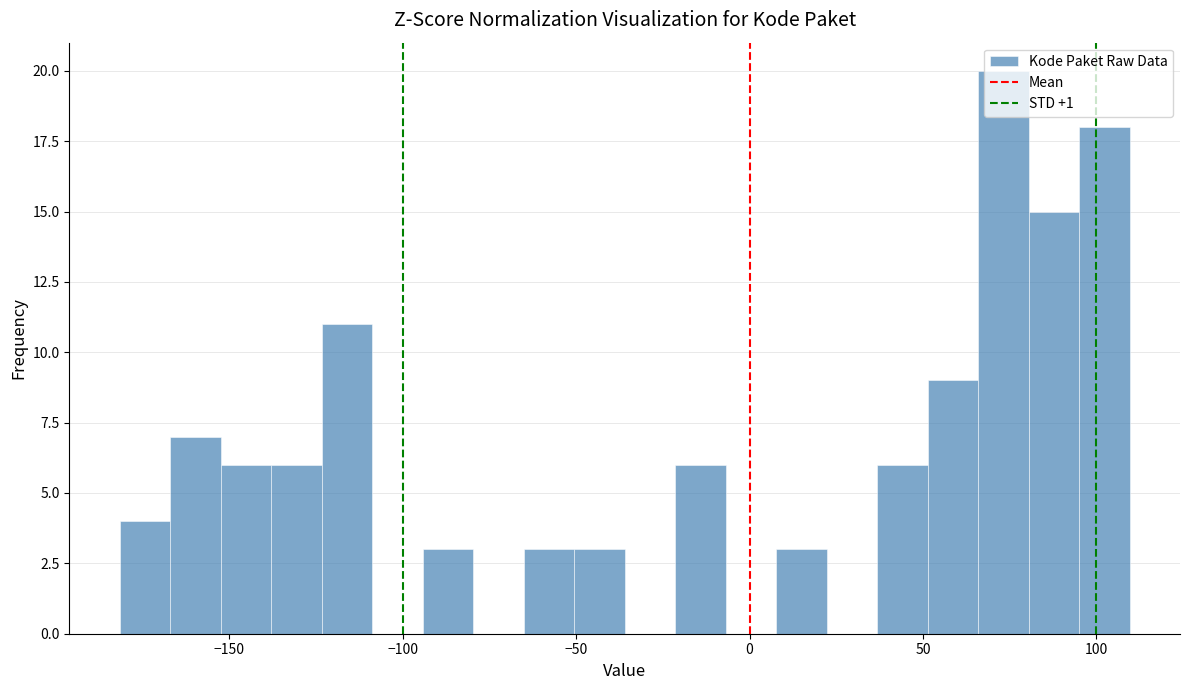

Around what value on the x-axis is the tallest bar? Give the approximate position of its centre, as read against the axis.

75